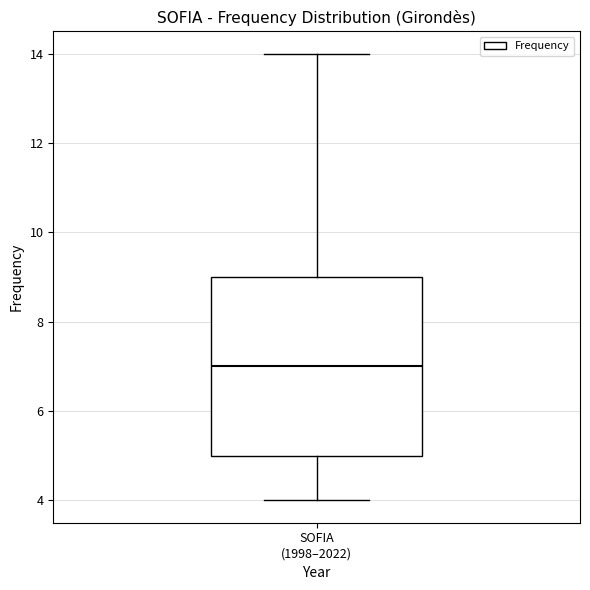

Transcribe this box plot: give where the median line is, the range the box spans, and where the two whiskers end, as read against the y-axis. The values are not printed on the chart, so give them approximately, as read against the axis.

median 7, box 5 to 9, whiskers 4 to 14